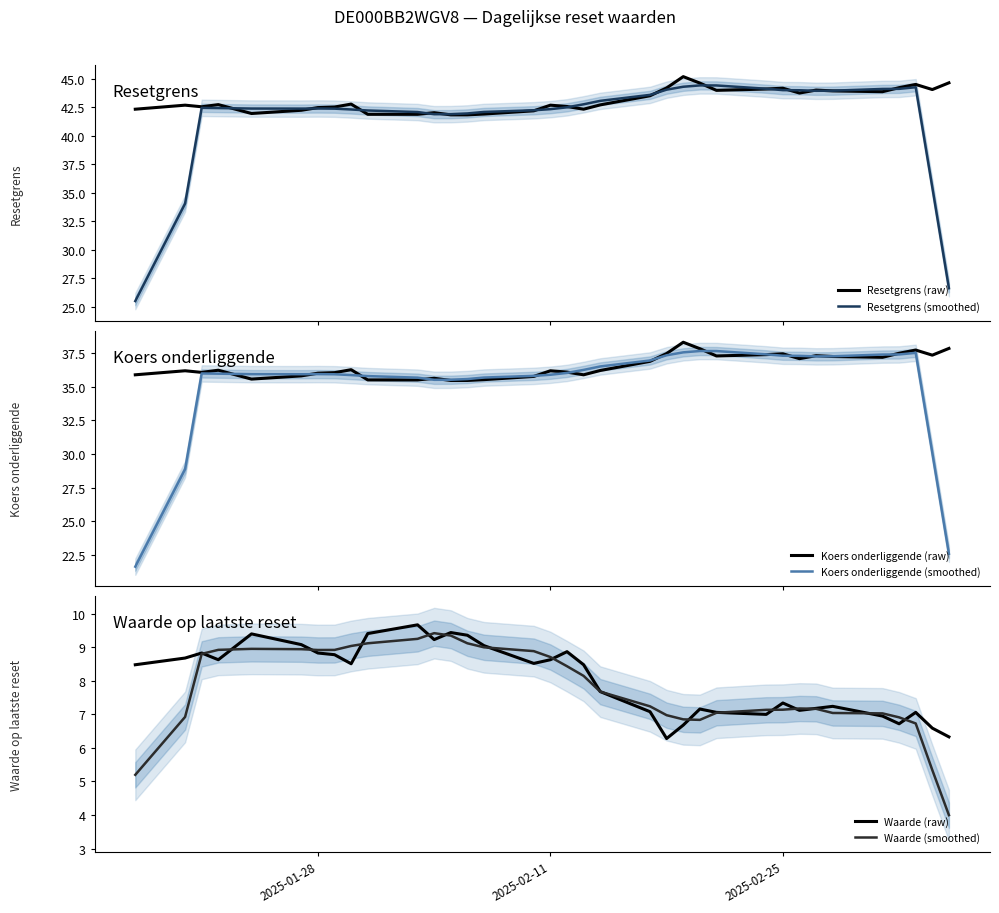

What is the highest value of the Waarde (smoothed) series?

9.4